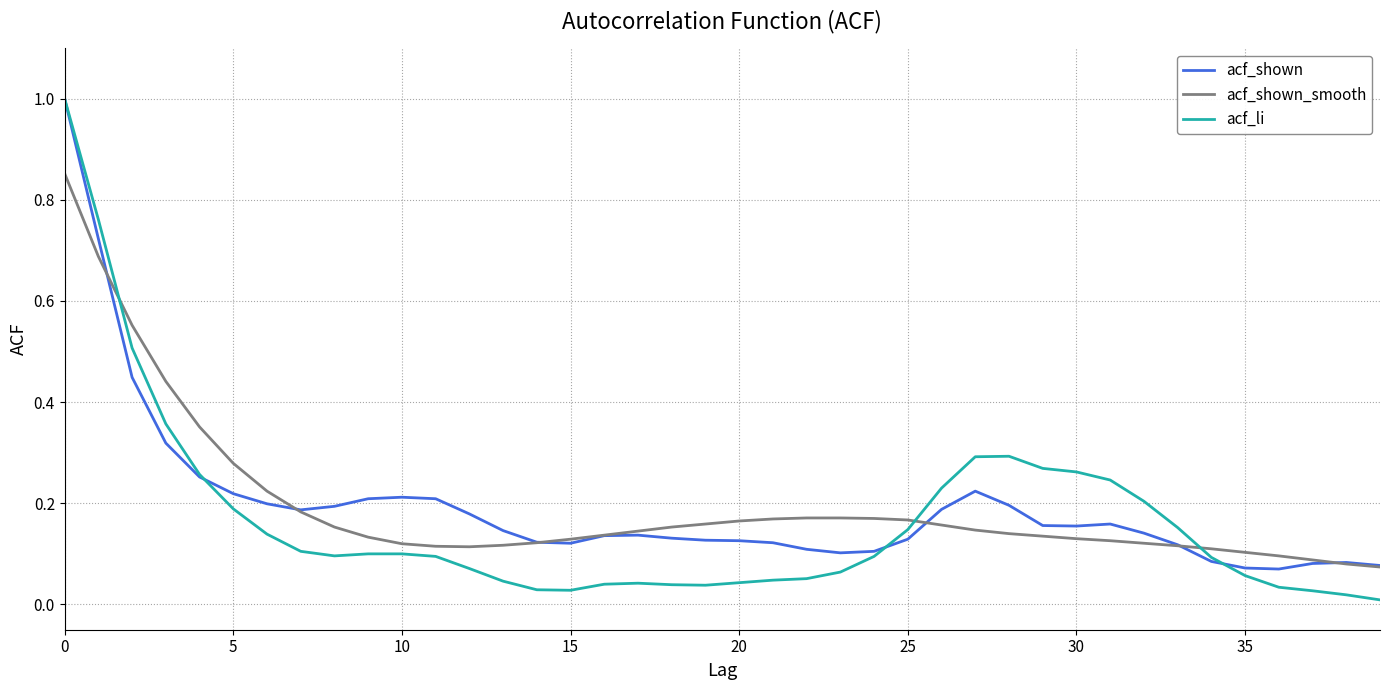

What is the greatest value displayed?

1.0